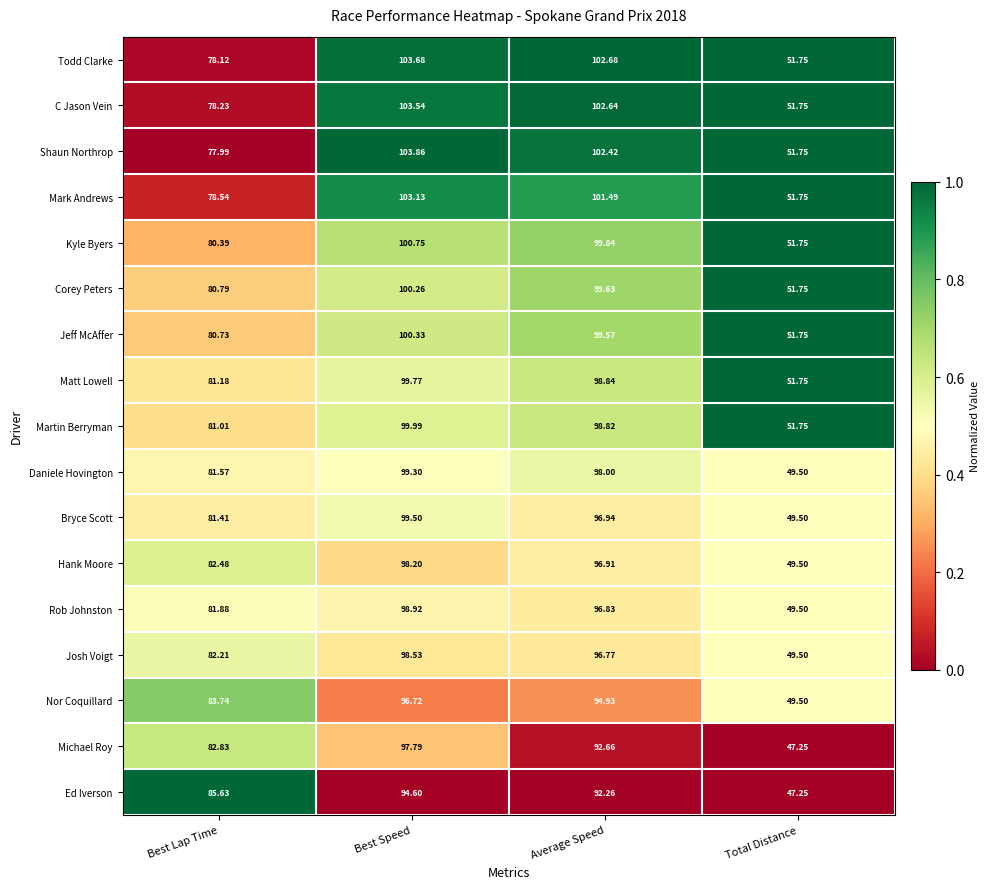

Rank the series by their maximum value, from lowest to highest.

Ed Iverson, Nor Coquillard, Michael Roy, Hank Moore, Josh Voigt, Rob Johnston, Daniele Hovington, Bryce Scott, Matt Lowell, Martin Berryman, Corey Peters, Jeff McAffer, Kyle Byers, Mark Andrews, C Jason Vein, Todd Clarke, Shaun Northrop